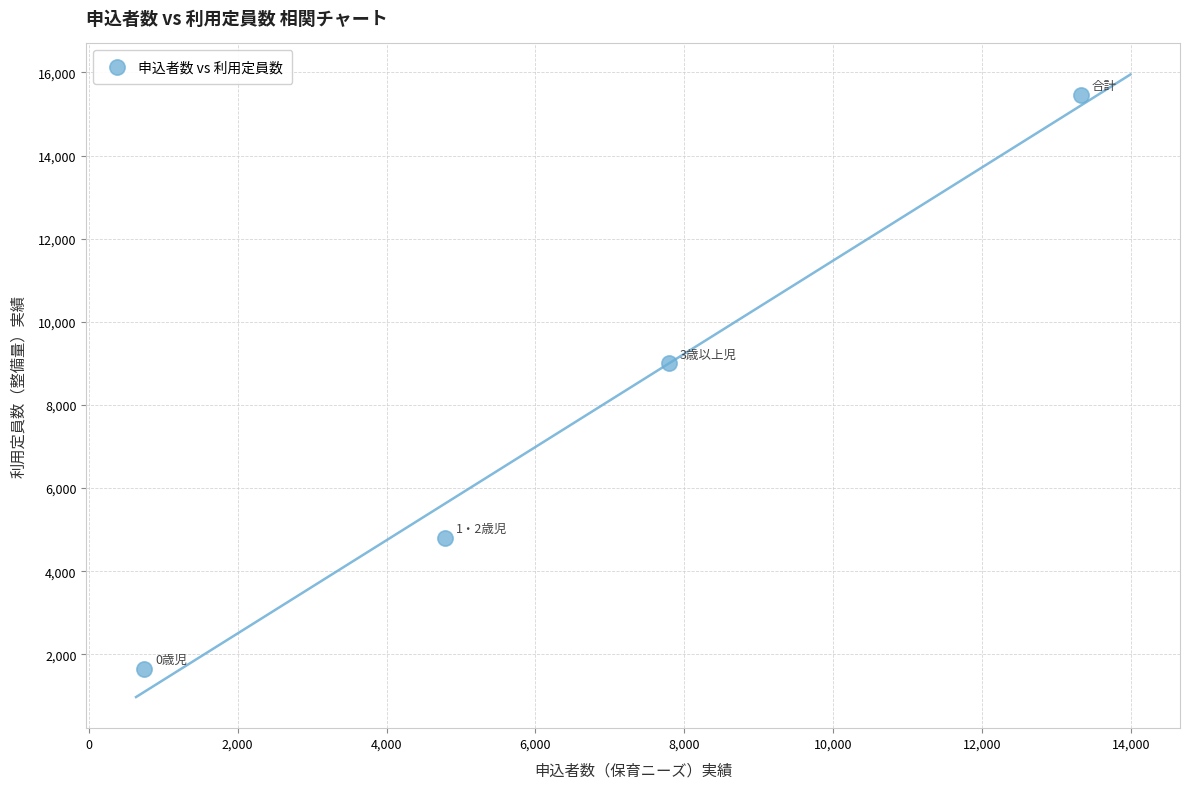

What is the range of Y values (max minus min)?

13810